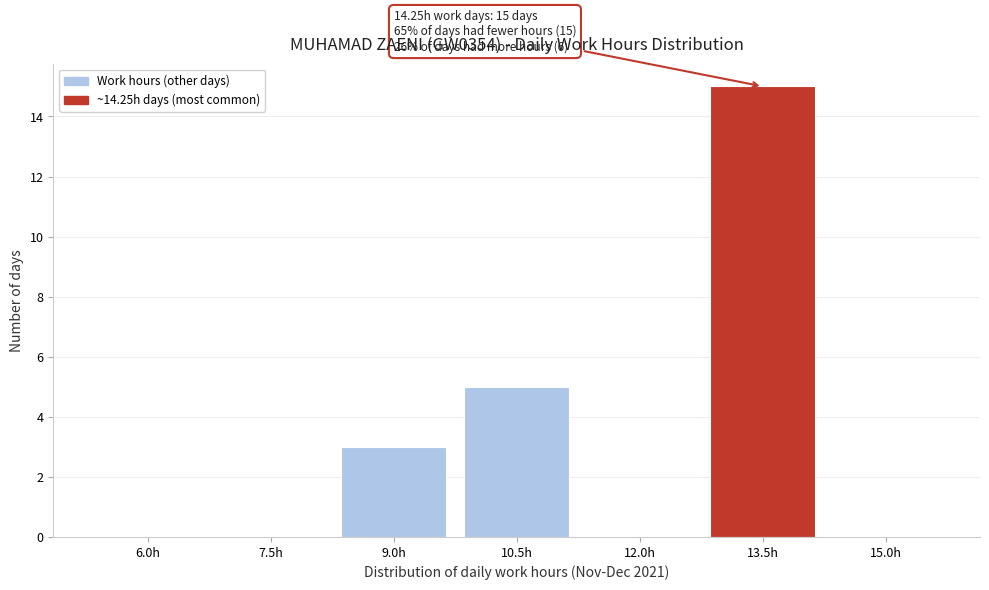

Reading left to right, extract all data points from this chart.

6.0h=0	7.5h=0	9.0h=3	10.5h=5	12.0h=0	13.5h=15	15.0h=0